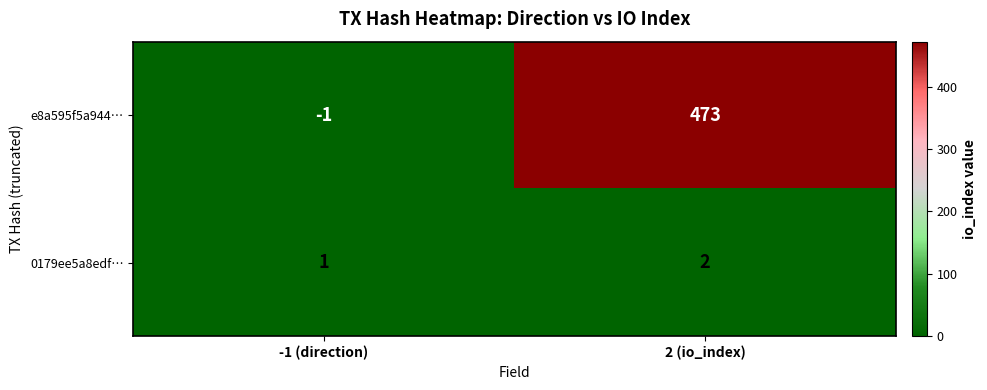

Where is e8a595f5a944… nearest to the value 236?

-1 (direction)